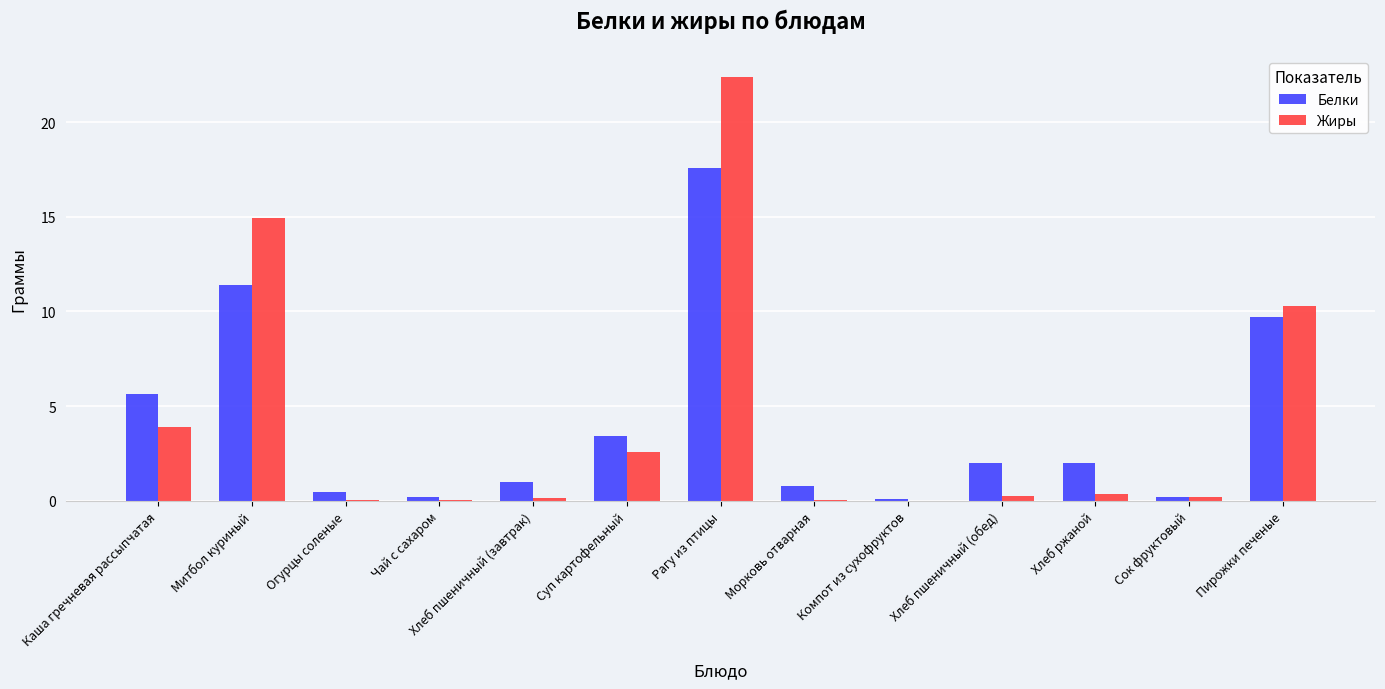

At which category is the sum across all series the highest?

Рагу из птицы